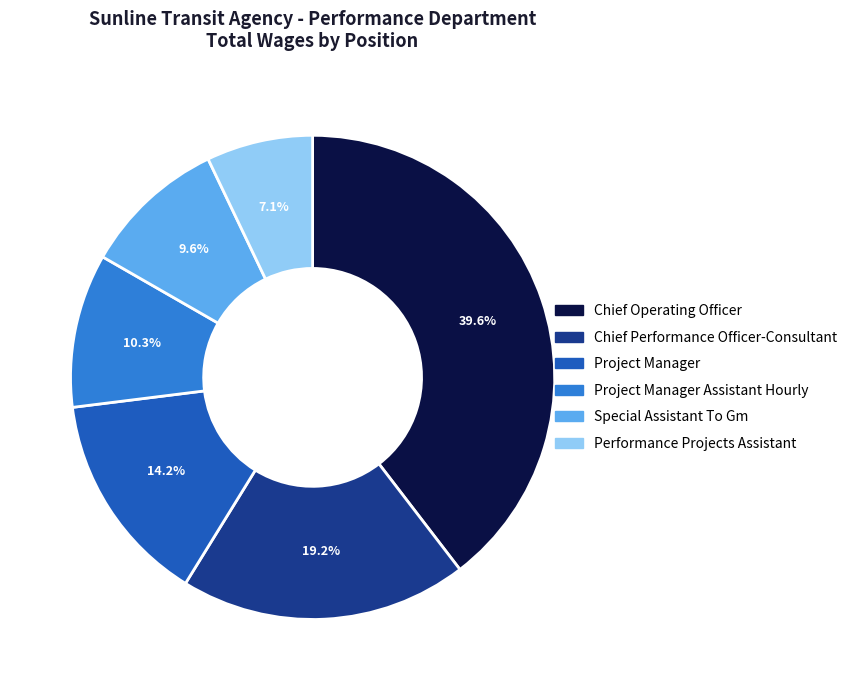

True or false: Performance Projects Assistant accounts for 7% of the total.

True